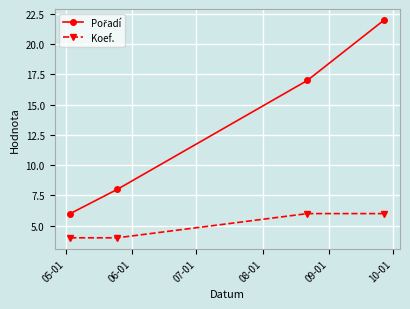

What is the value of the Koef. point at the 3rd from the left?

6